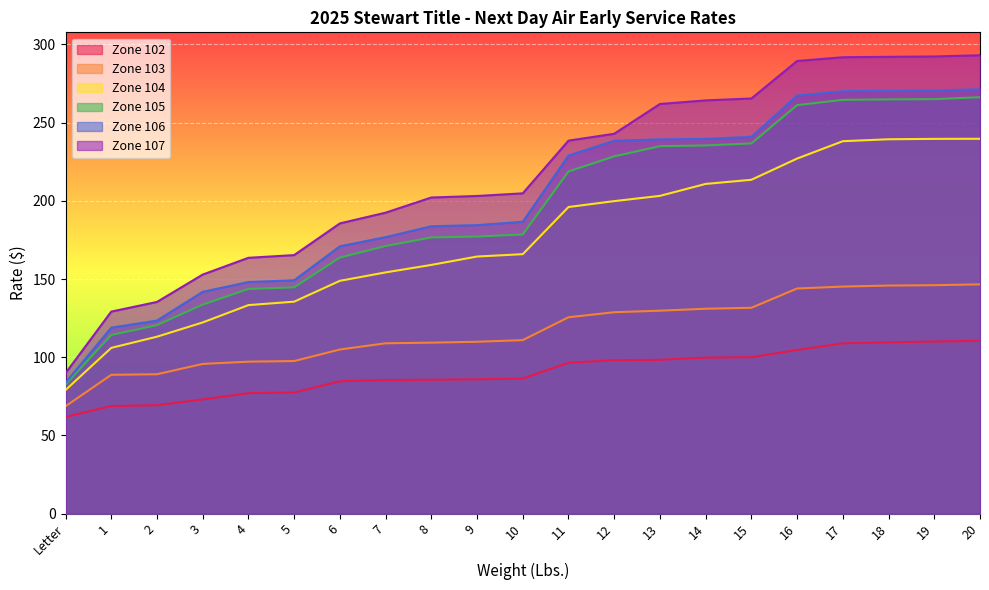

At 19, list the series in order from smallest to largest.

Zone 102, Zone 103, Zone 104, Zone 105, Zone 106, Zone 107